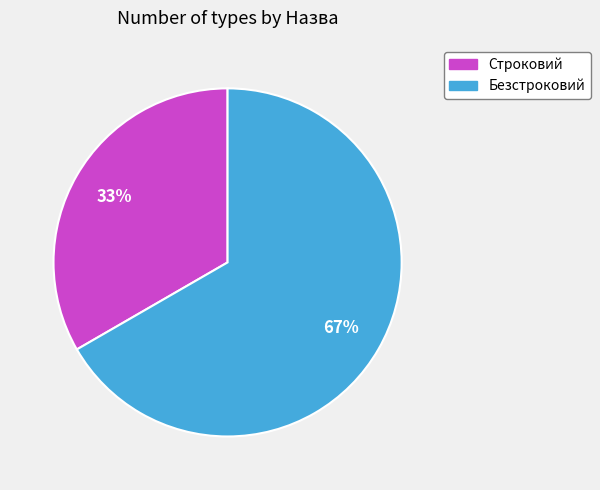

What is the smallest slice in the pie chart?

Строковий